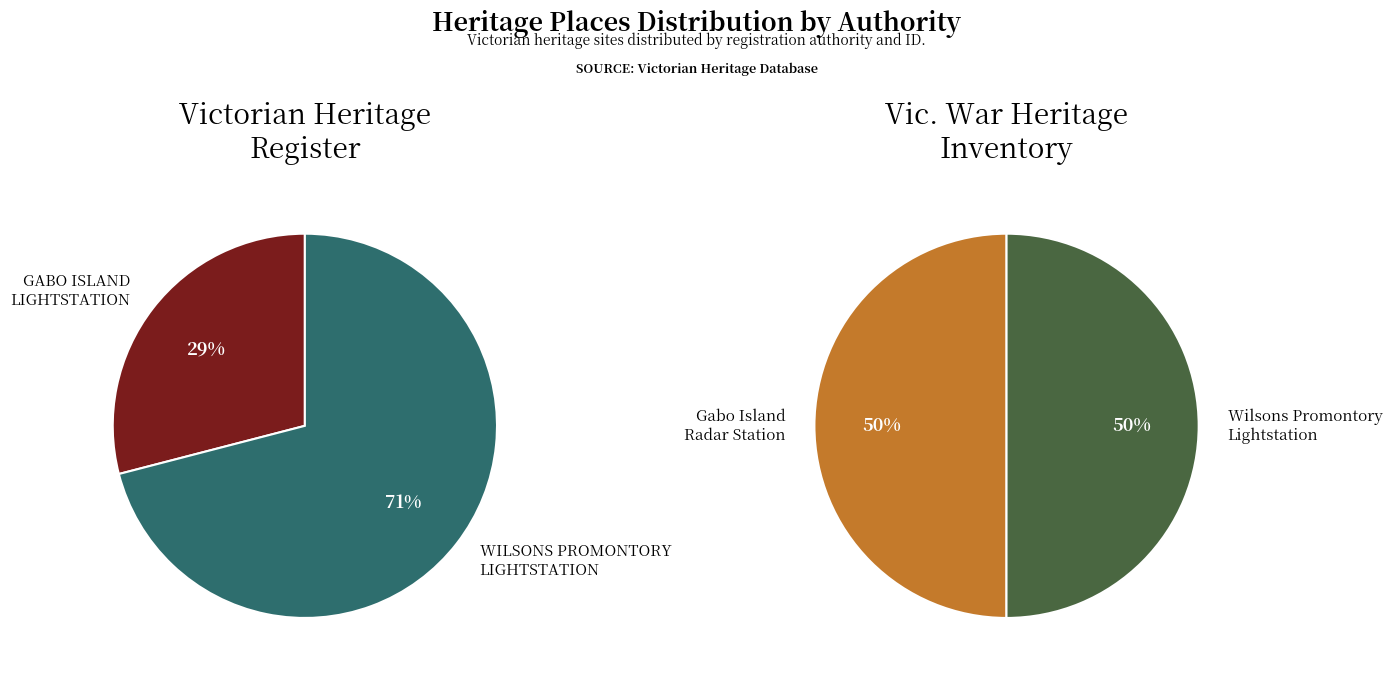

Combined, what portion of the pie is GABO ISLAND LIGHTSTATION and WILSONS PROMONTORY LIGHTSTATION?

100.0%